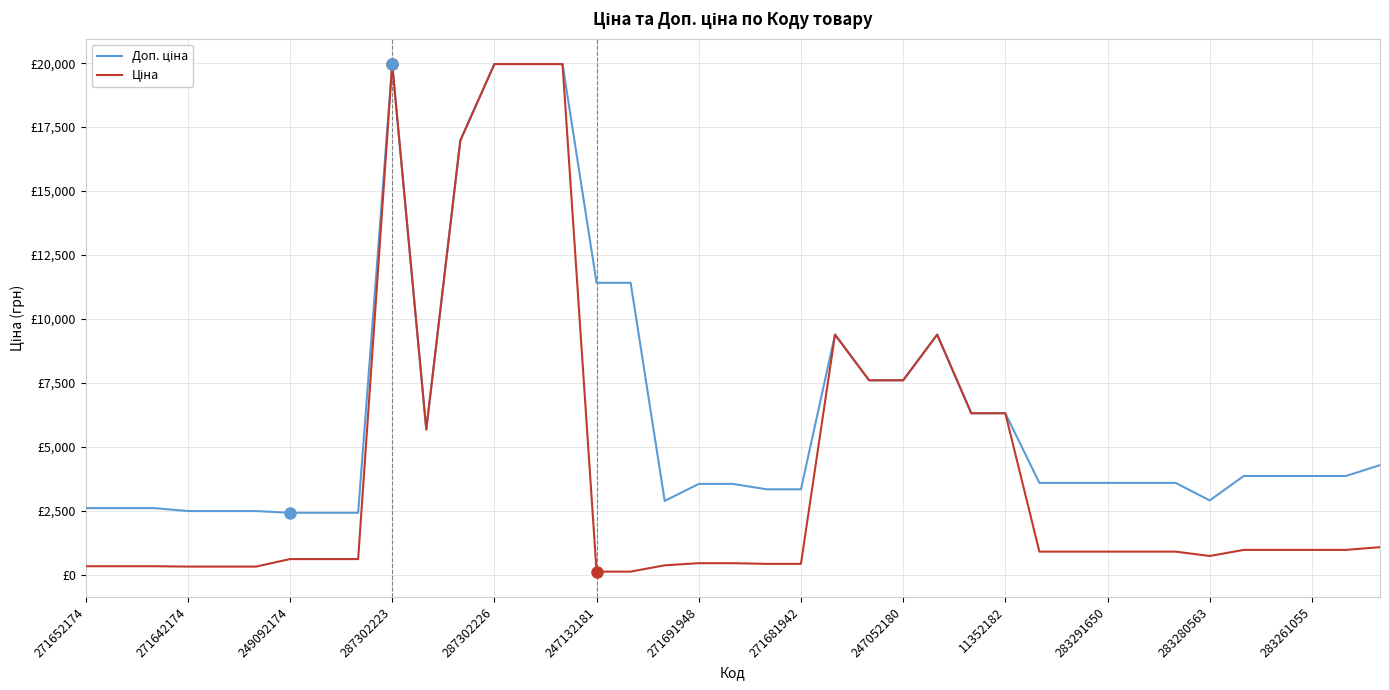

True or false: Ціна and Доп. ціна intersect in this chart.

False